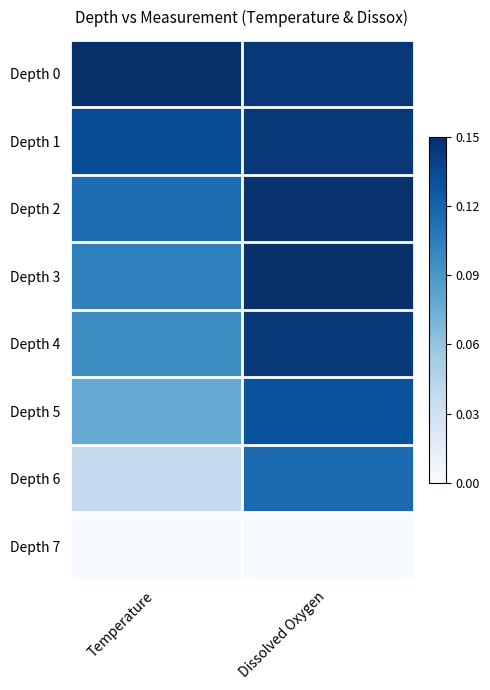

What is the spread (max minus min) of values at Temperature?

1.0